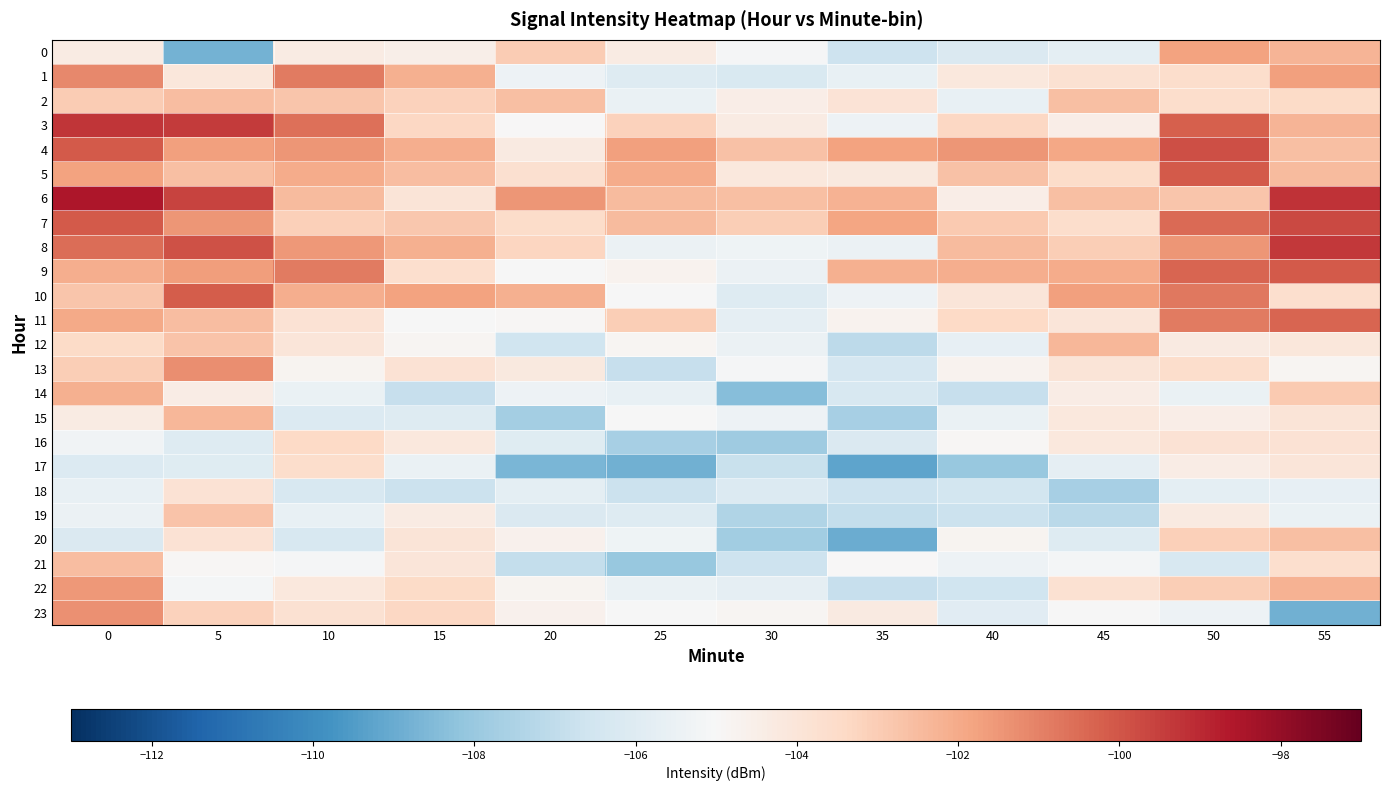

Which has a higher value, 45 or 5?

45